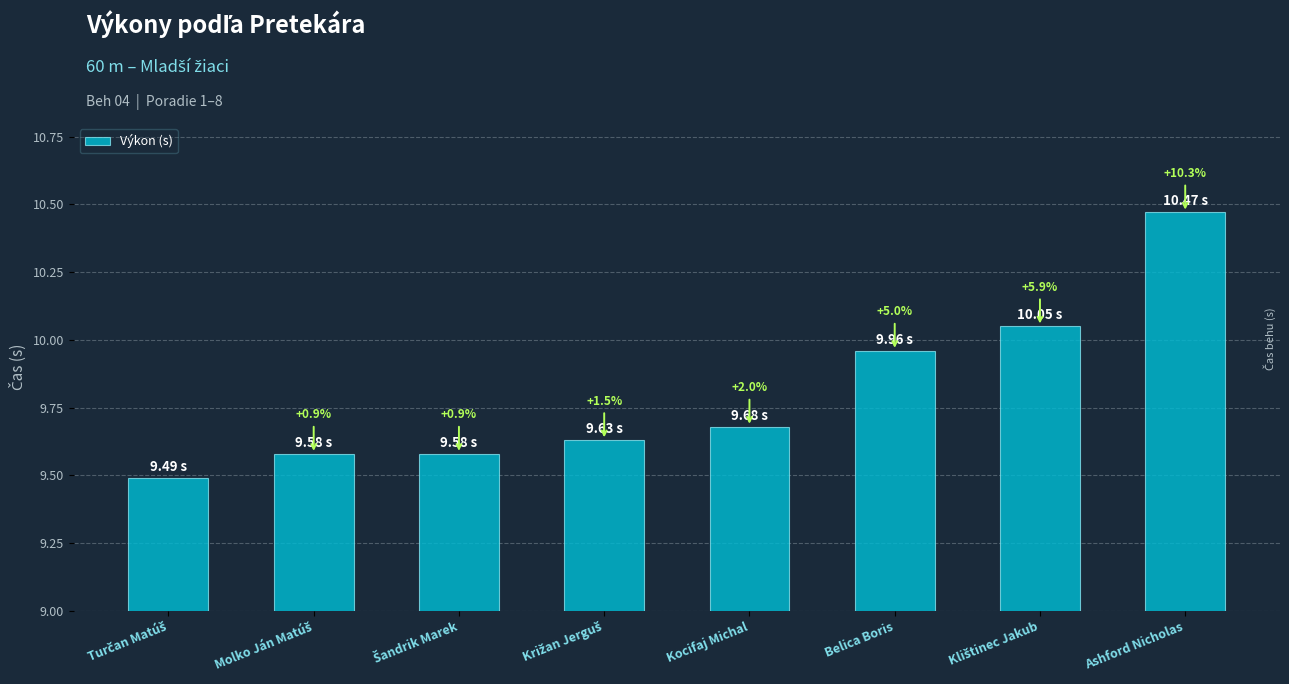

What is the sum of the values at Klištinec Jakub and Ashford Nicholas?

20.5